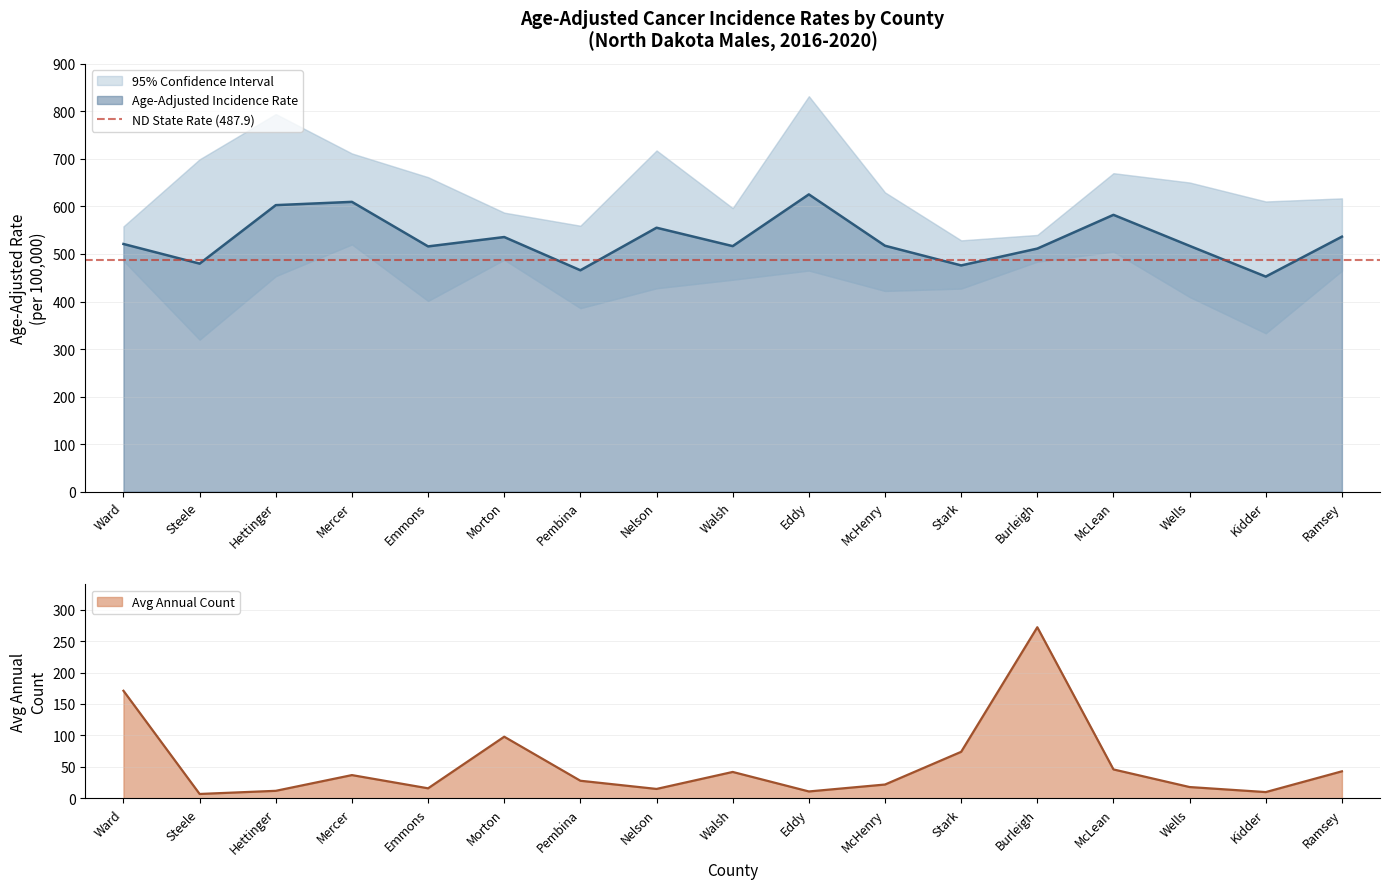

List the series in order of their overall mean, lowest first.

Avg Annual Count, Age-Adjusted Rate